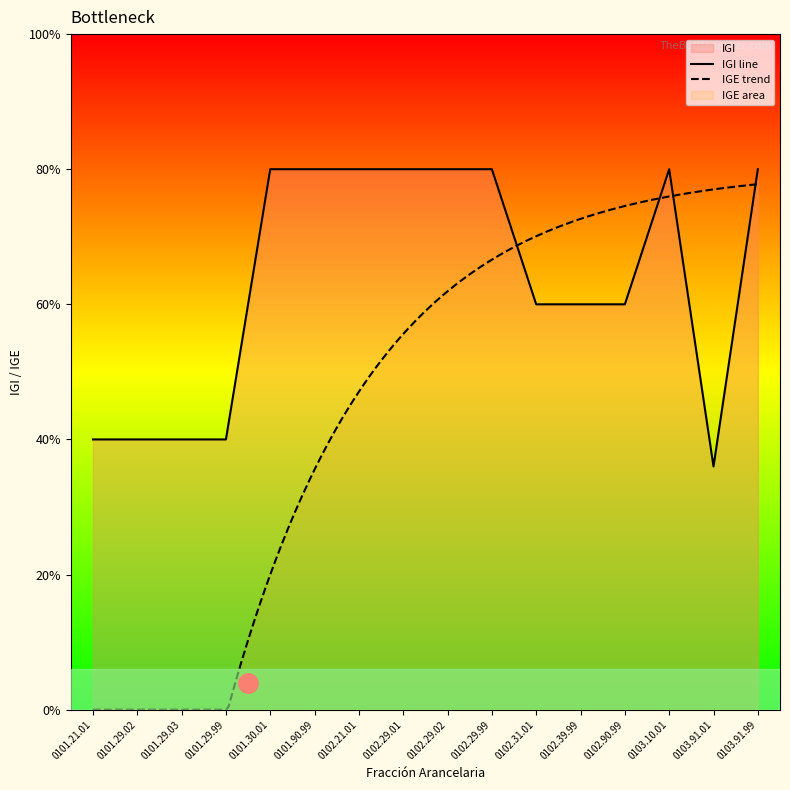

How many points are higher than both their immediate neighbors (excluding endpoints)?

1